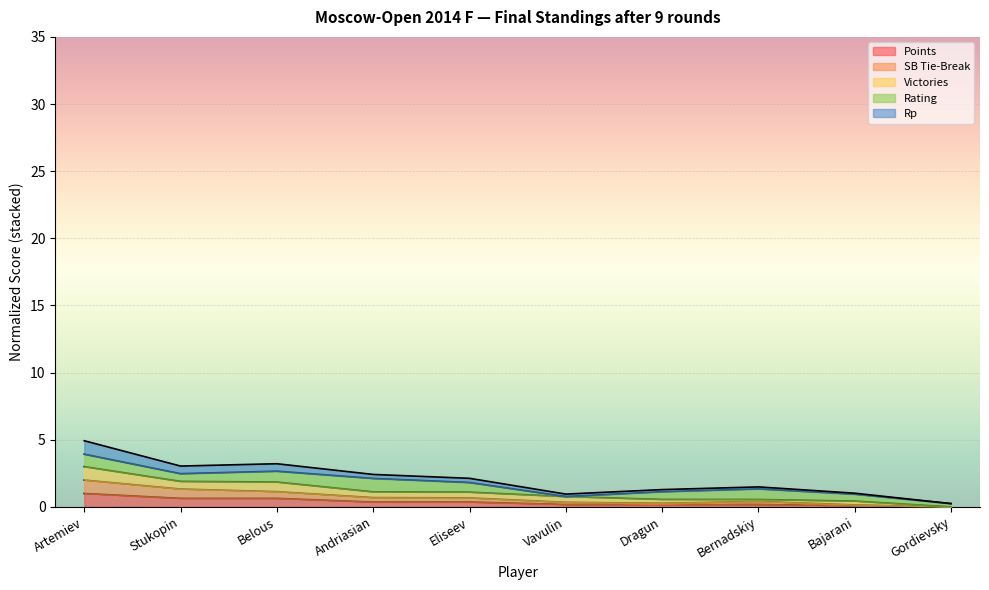

What is the spread (max minus min) of values at Bernadskiy?

0.4